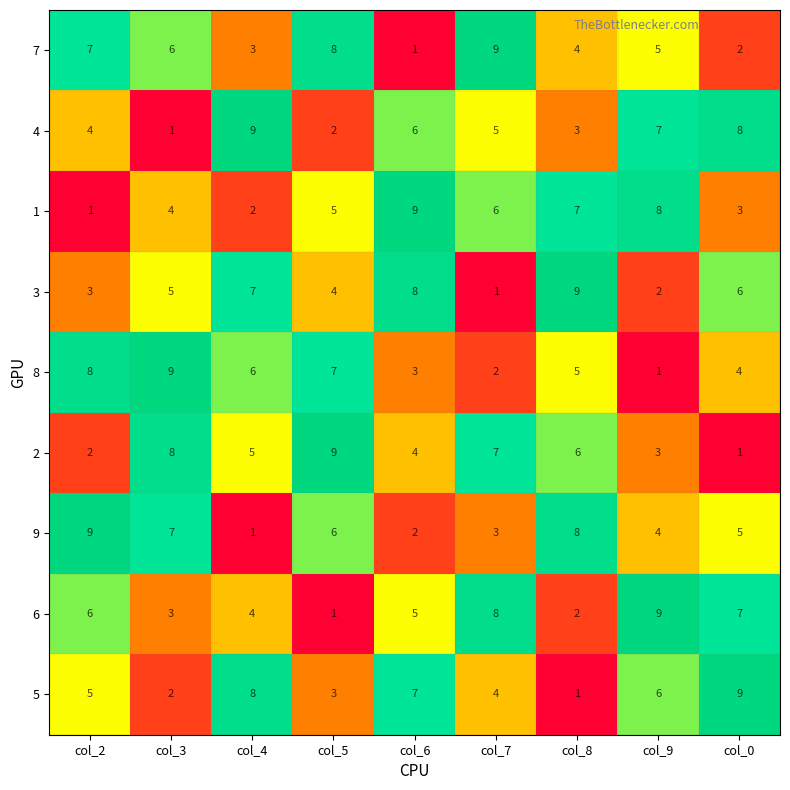

The 5 series shows 2 at col_9. True or false?

False